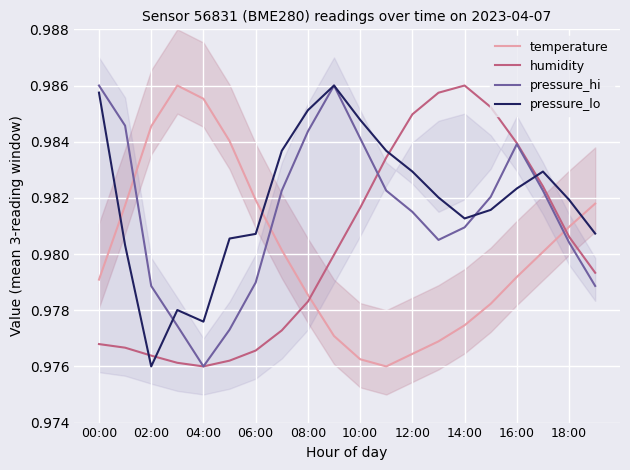

How many lines are shown in the chart?

4